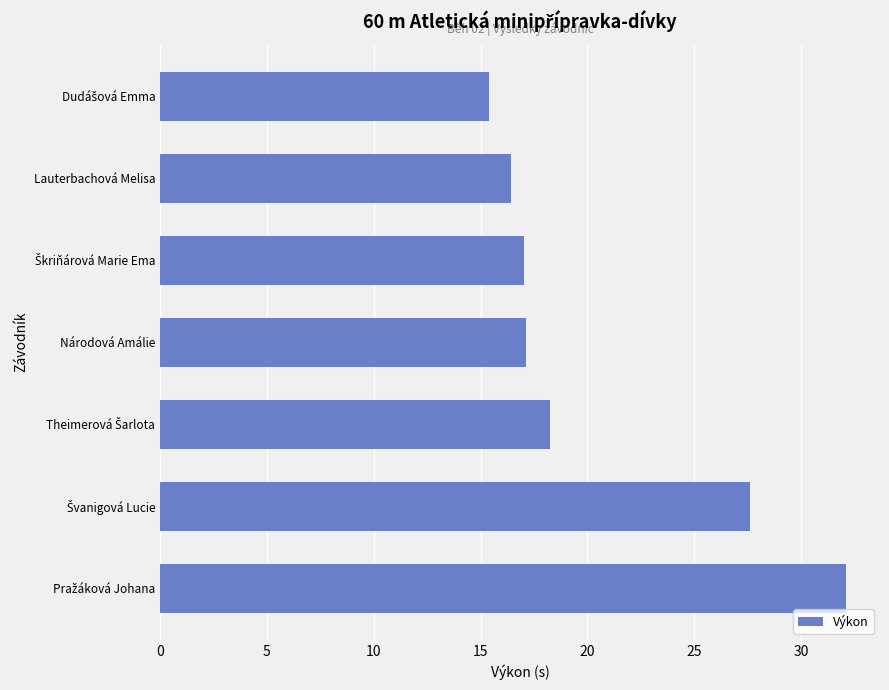

The value at Lauterbachová Melisa is 6.6. True or false?

False